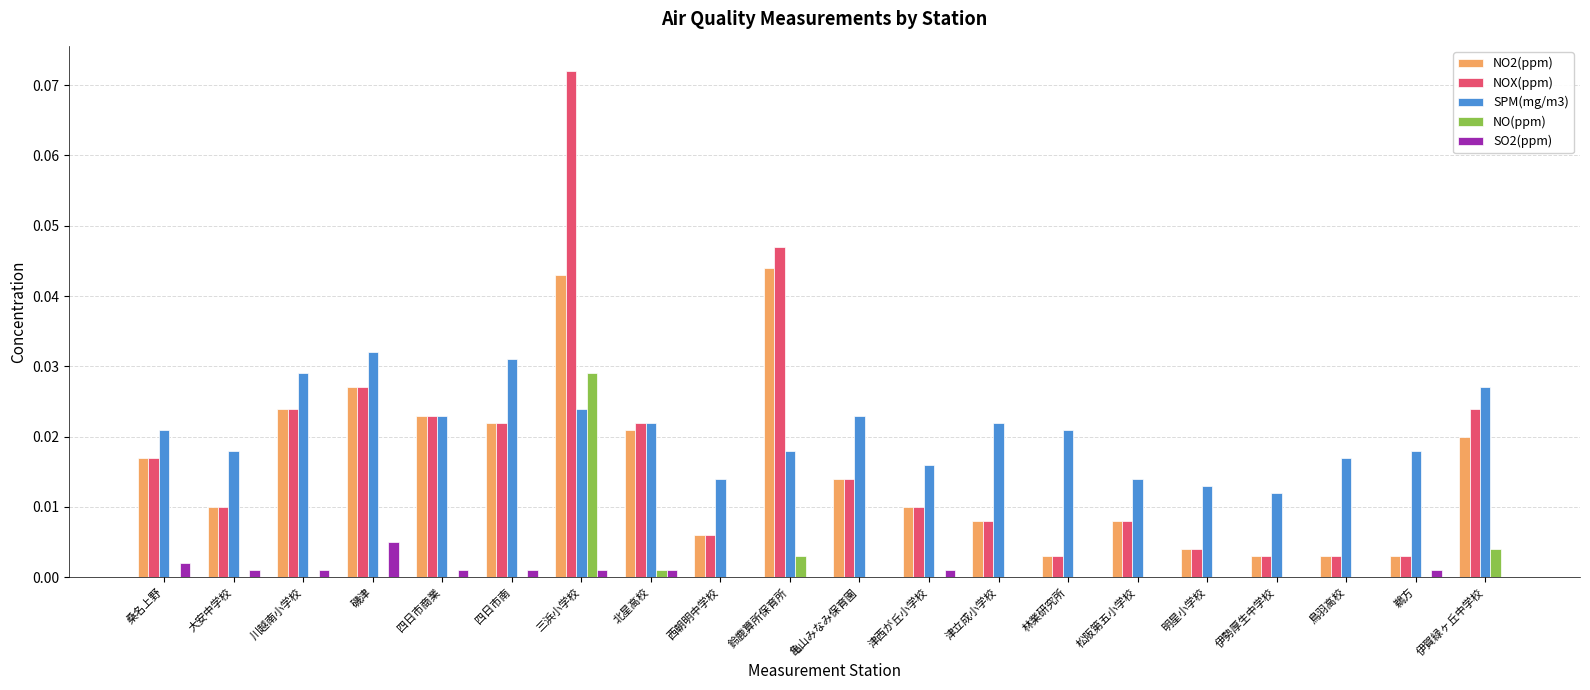

Is the value of NOX(ppm) at 鈴鹿算所保育所 greater than the value of SPM(mg/m3) at 松阪第五小学校?

Yes